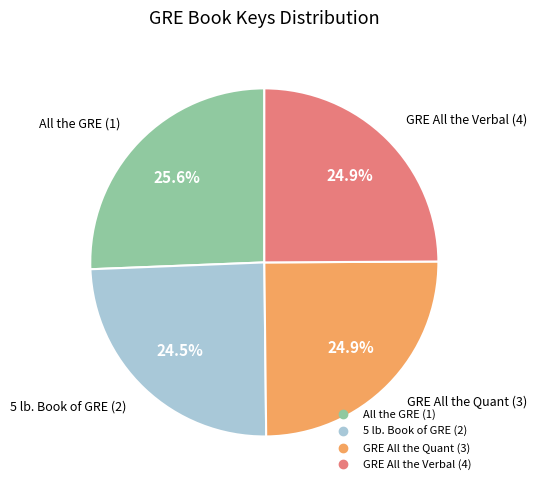

Is there any slice that represents more than half of the pie?

No